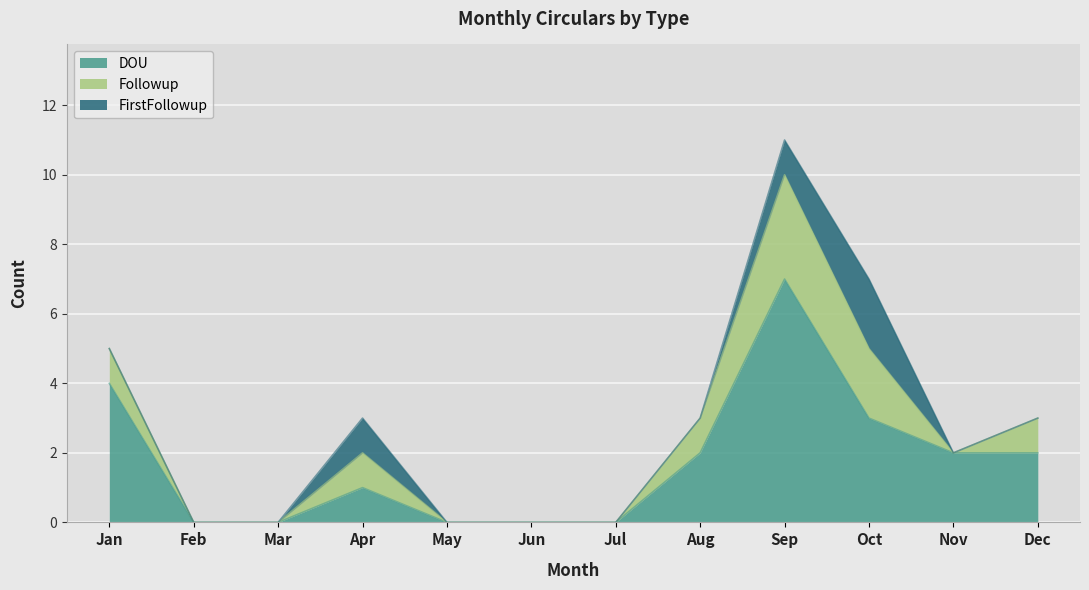

At how many categories does at least one series exceed 2?

3